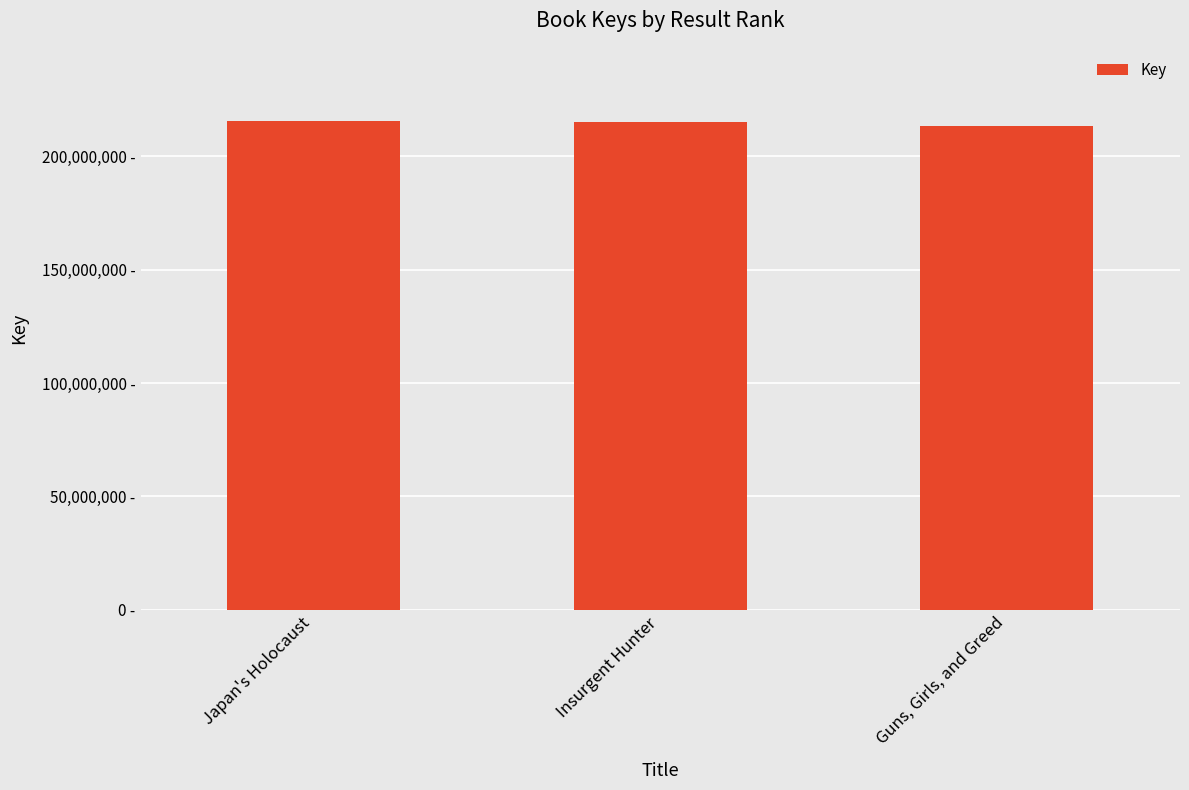

Are the bars horizontal?

No